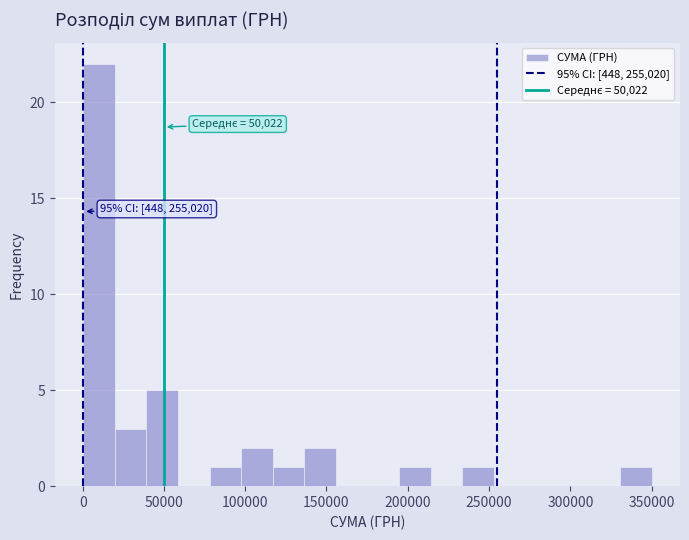

Around what value on the x-axis is the tallest bar? Give the approximate position of its centre, as read against the axis.

10000